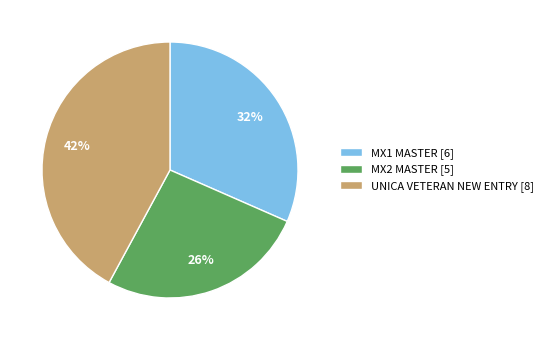

Is there a majority slice in this chart?

No